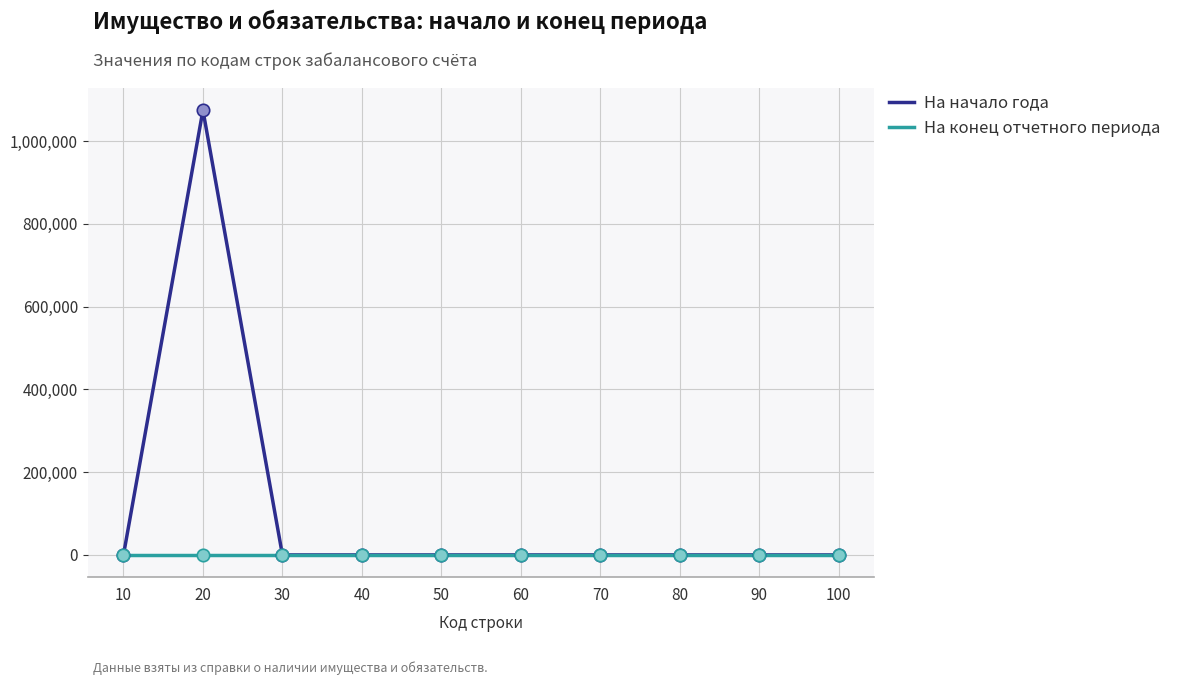

At which category is the sum across all series the highest?

20